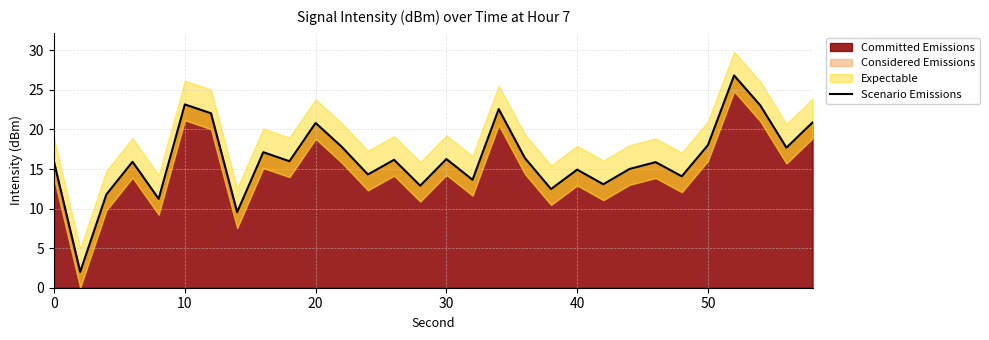

What is the minimum value for Committed Emissions?

2.0